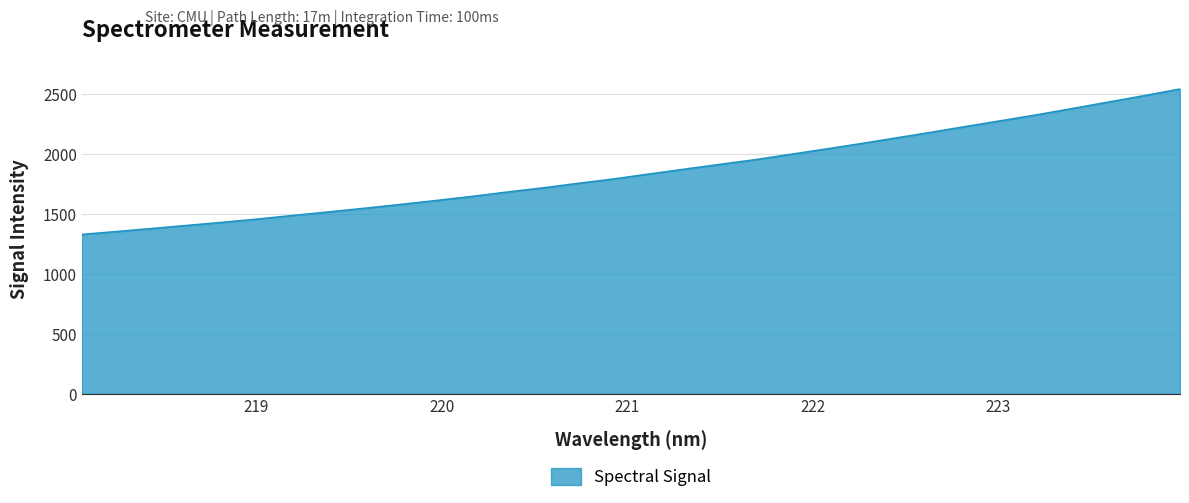

What is the greatest value displayed?

2544.4